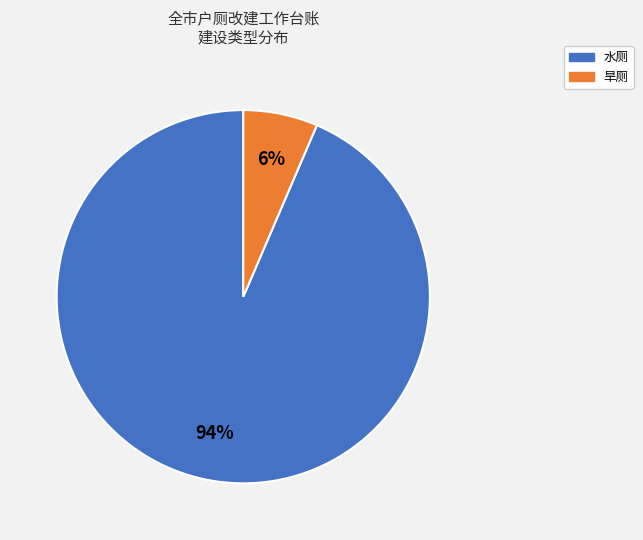

How many slices are in this pie chart?

2